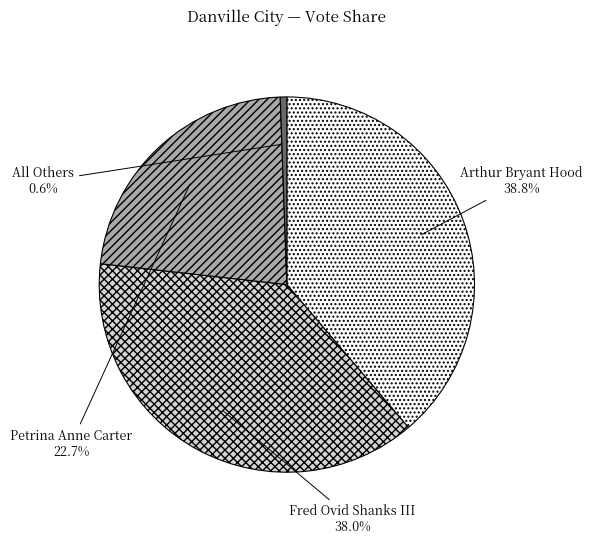

Which slice is the smallest?

All Others